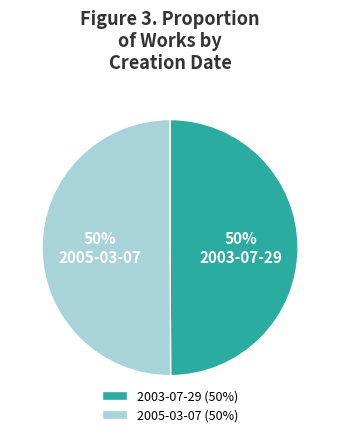

True or false: 2005-03-07 accounts for 44% of the total.

False